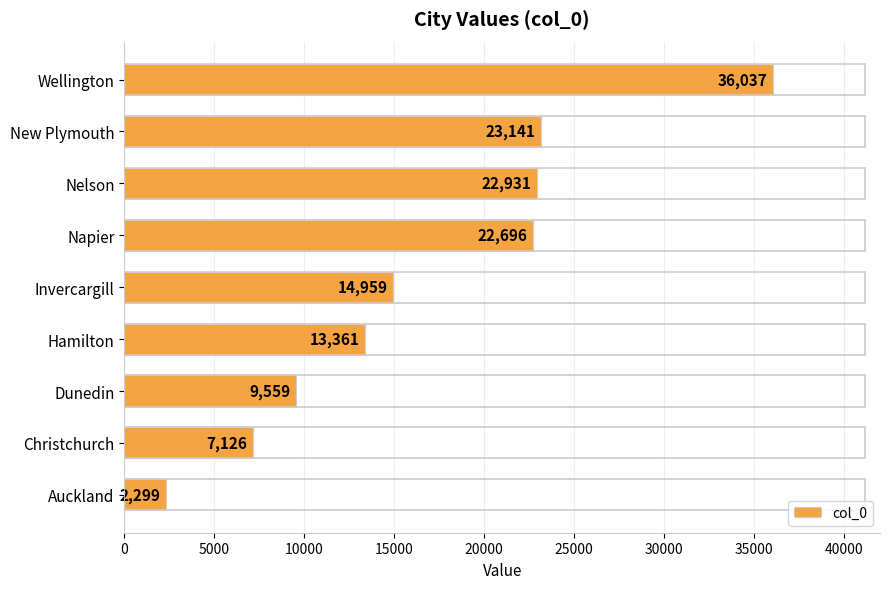

How many values are below 14959?

4